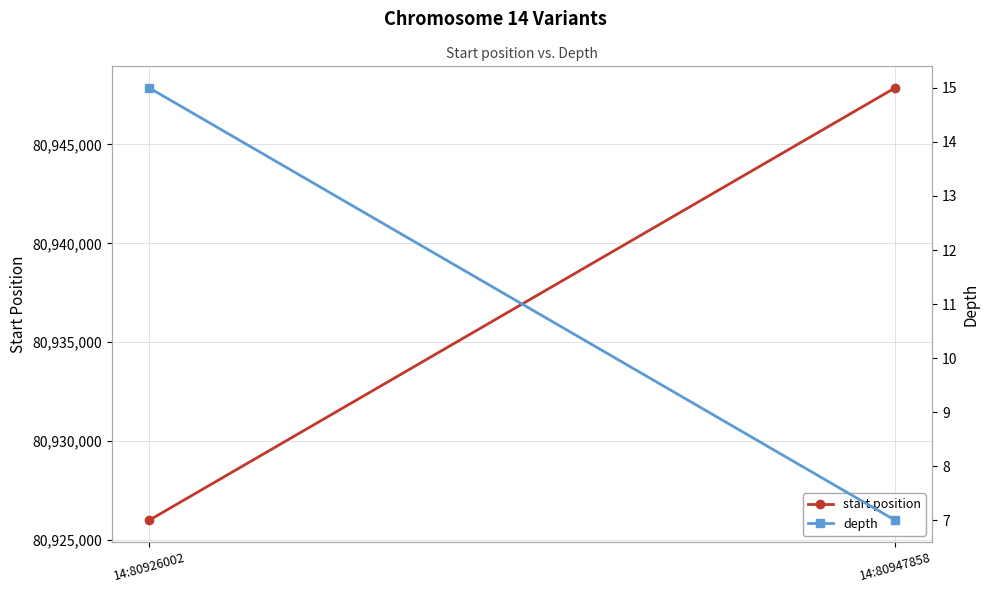

Which has a higher value, 14:80926002 or 14:80947858?

14:80947858